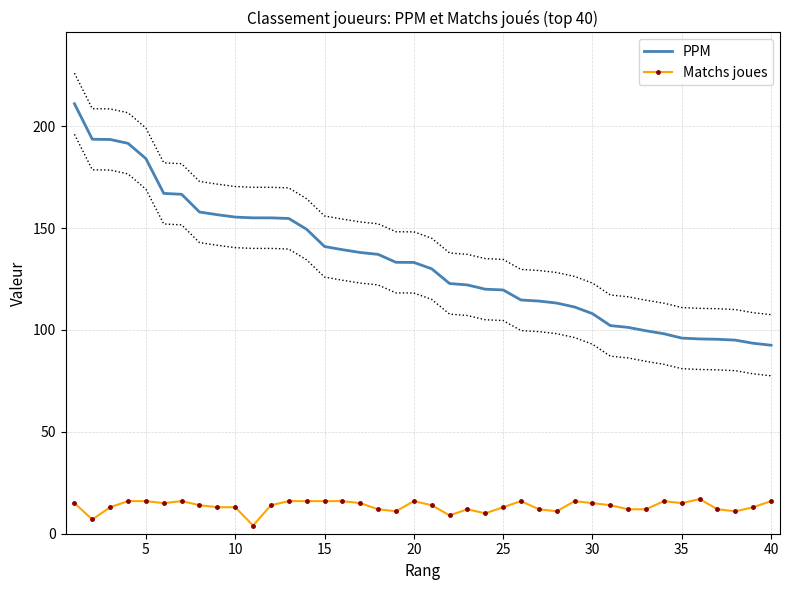

What are all the series names shown in the legend?

PPM, Matchs joues